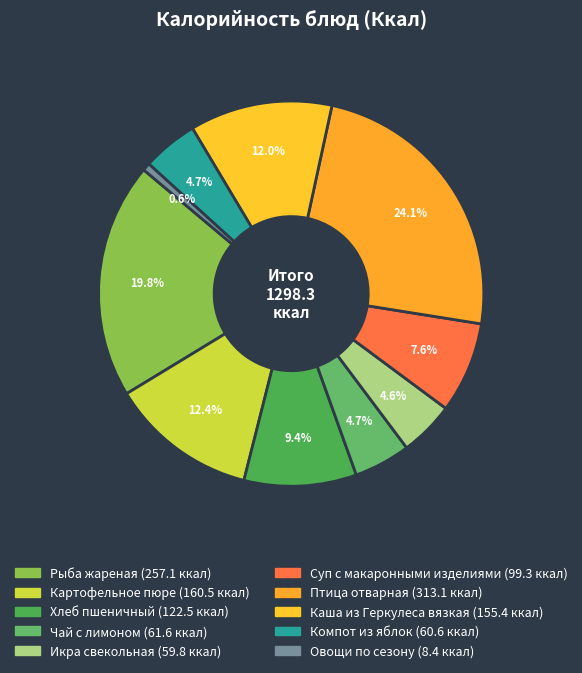

Count the number of slices in the pie.

10